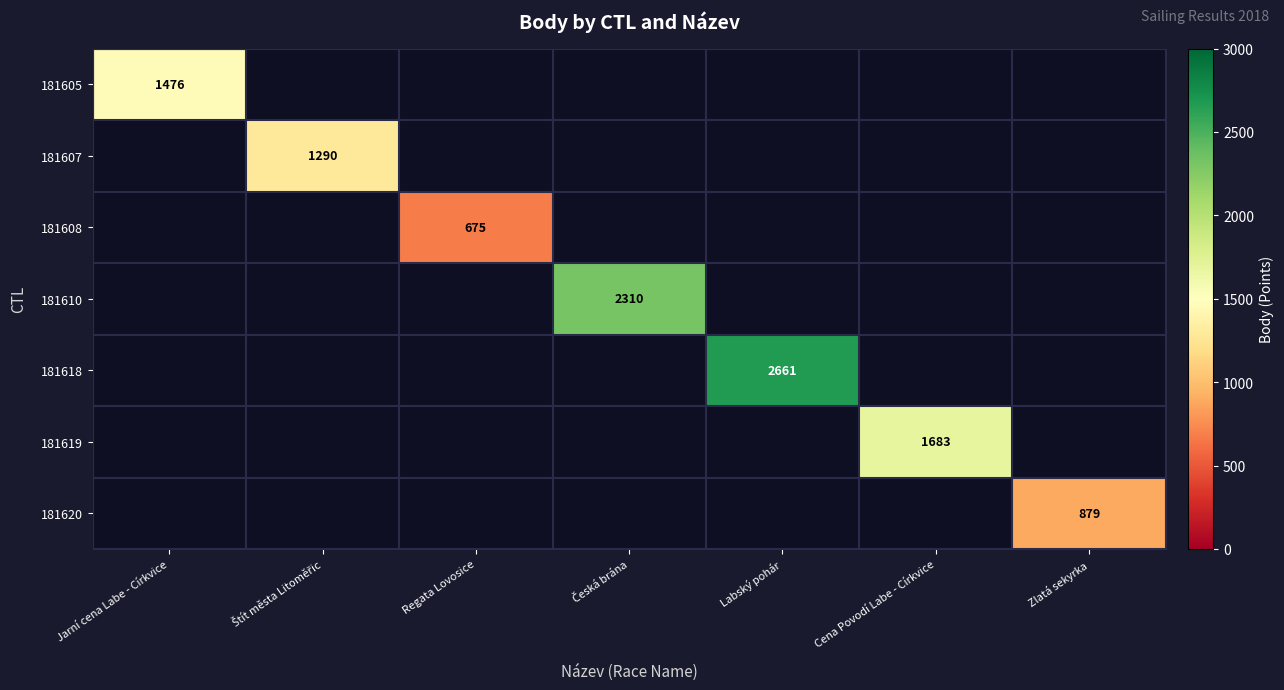

True or false: 181618 has a value of 2661 at Labský pohár.

True